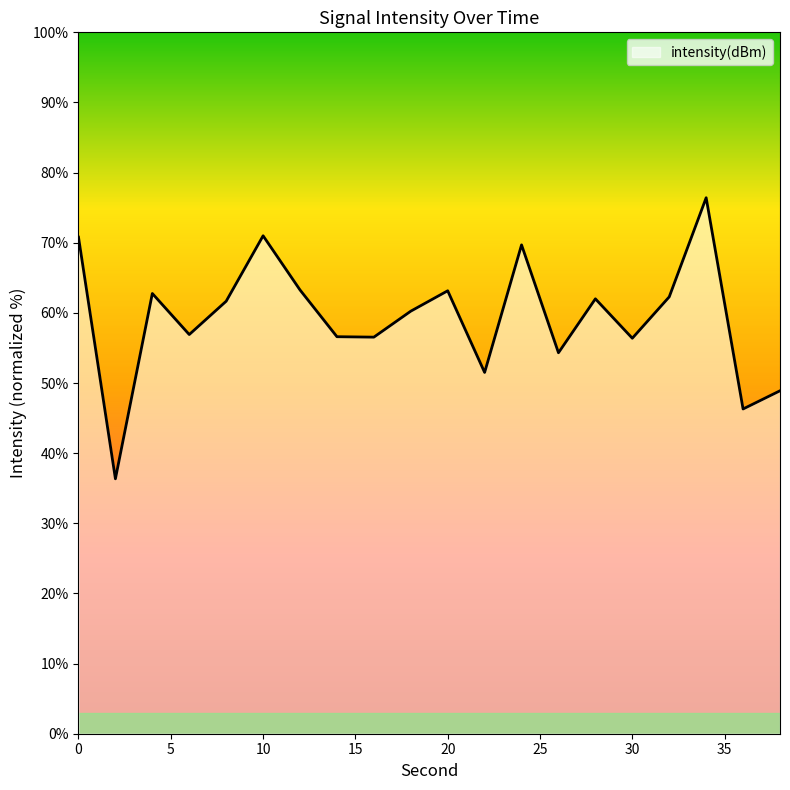

Count the number of data series in this chart.

1